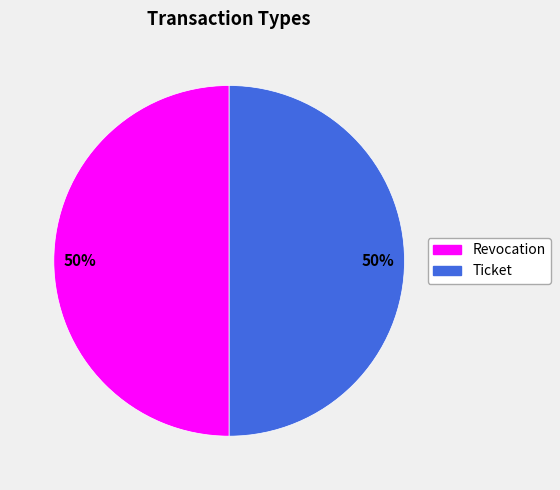

To the nearest percent, what is the average slice percentage?

50%